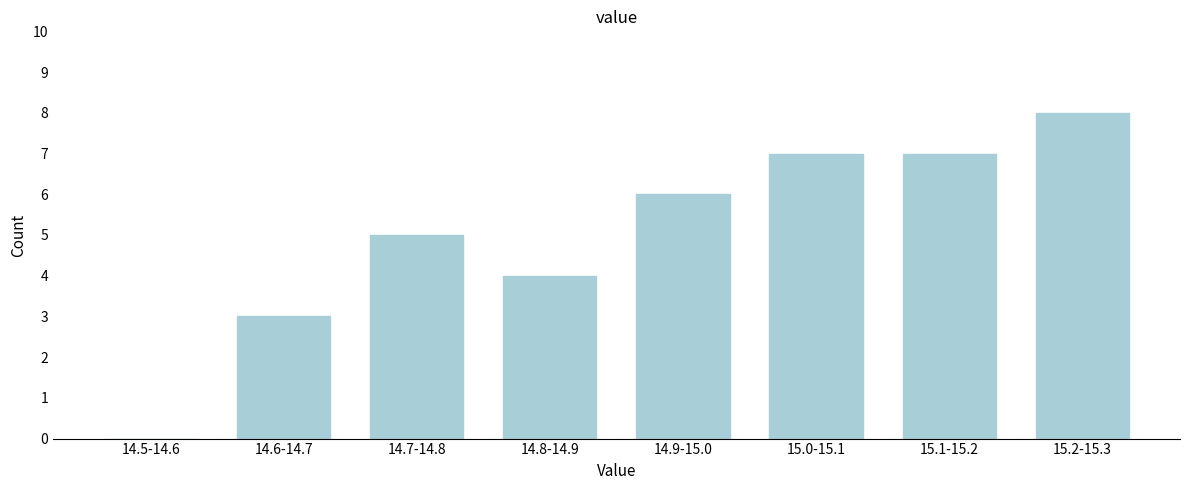

Reading left to right, transcribe all the data shown in this chart.

14.5-14.6=0	14.6-14.7=3	14.7-14.8=5	14.8-14.9=4	14.9-15.0=6	15.0-15.1=7	15.1-15.2=7	15.2-15.3=8